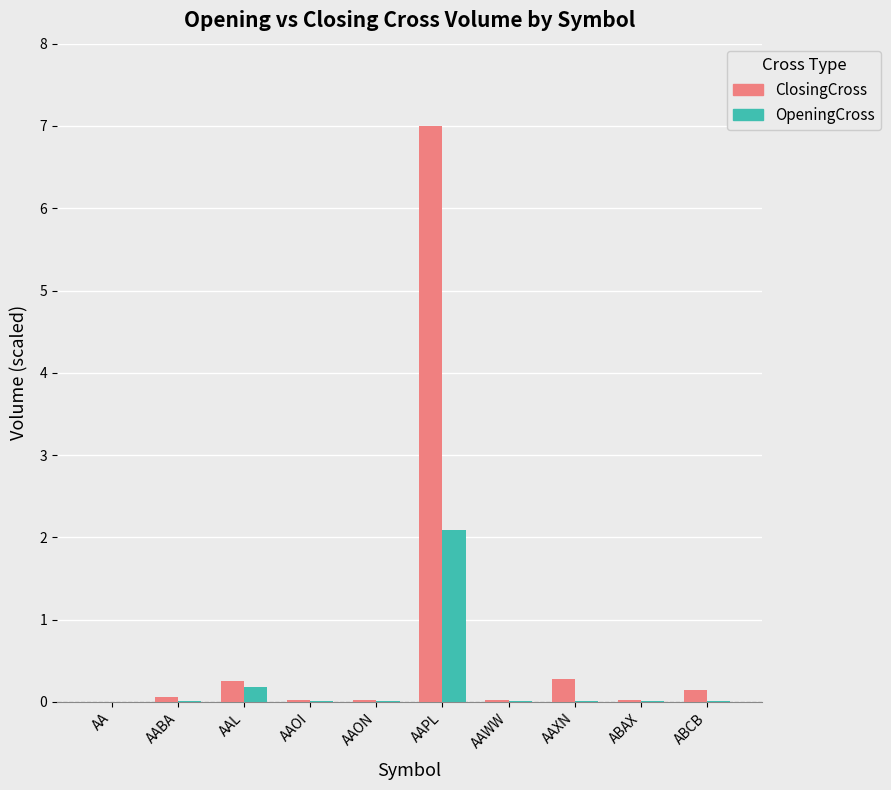

The value of ClosingCross at AAPL is 7.0. True or false?

True